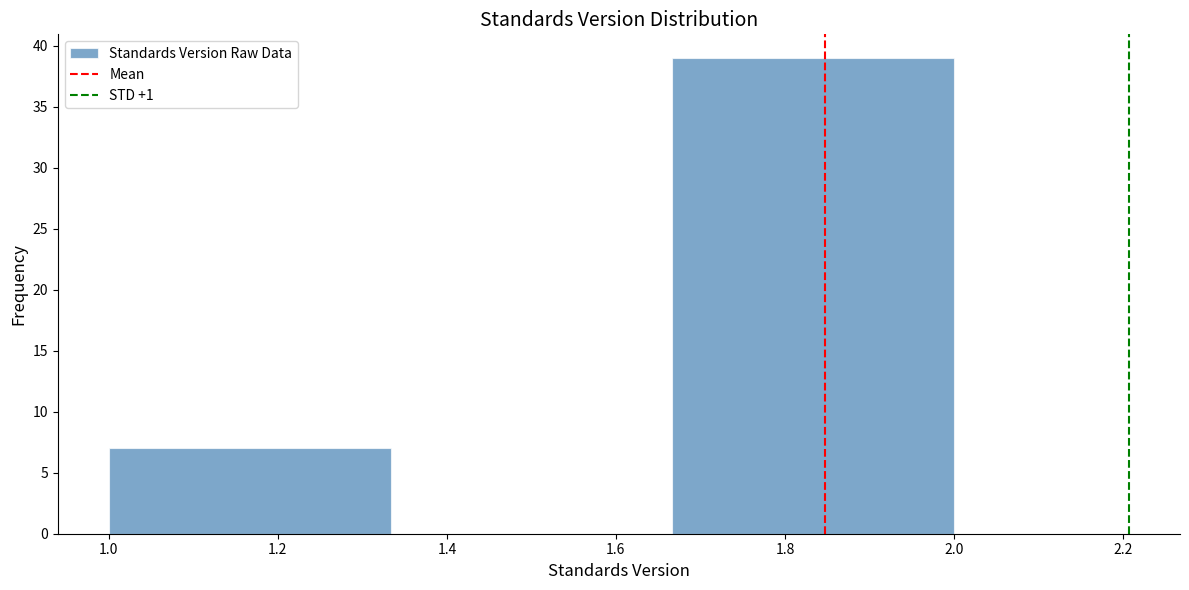

Reading left to right, transcribe this chart: for each bar, give the range it covers on the x-axis and its height. Neither the bar edges nor the heights are printed on the chart, so give them approximately, as read against the axes.

1.00 to 1.34: 7
1.34 to 1.66: 0
1.66 to 2.00: 39